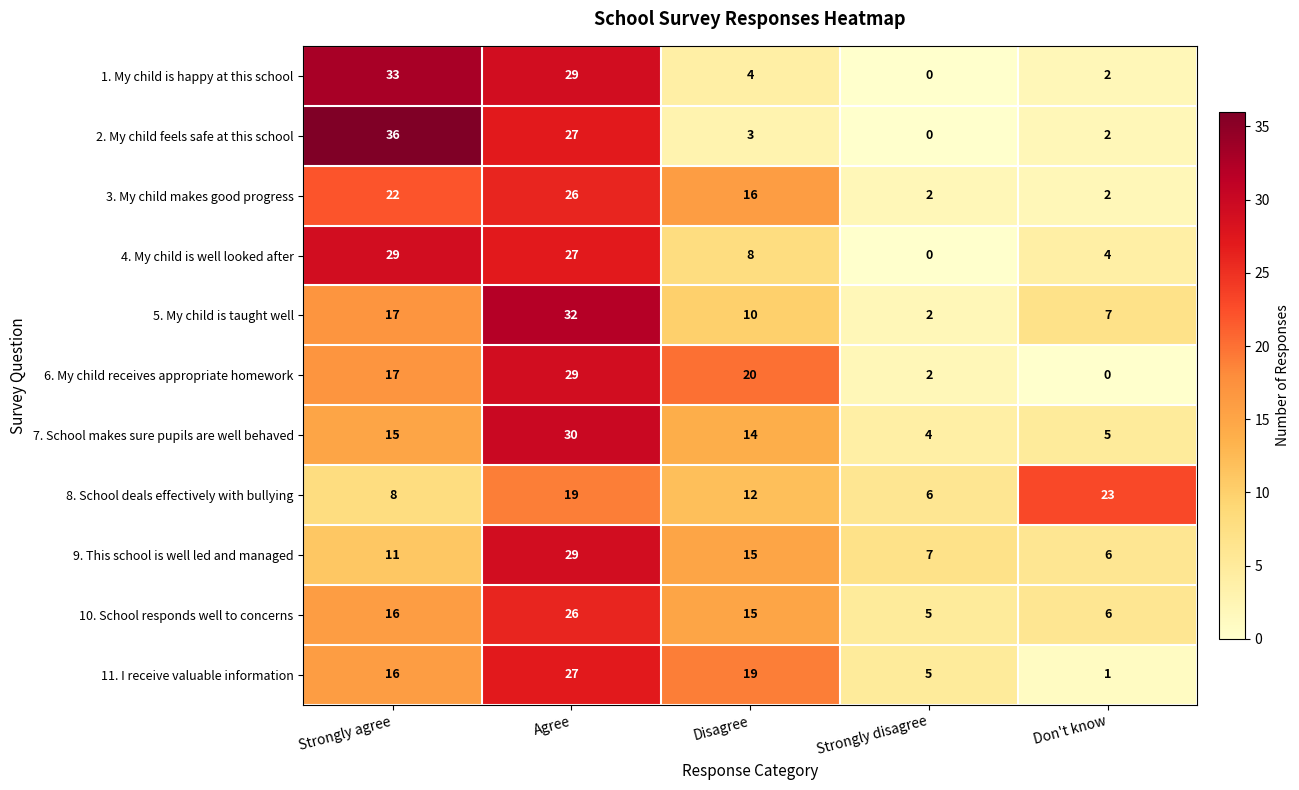

What is the total value across all series at Disagree?

136